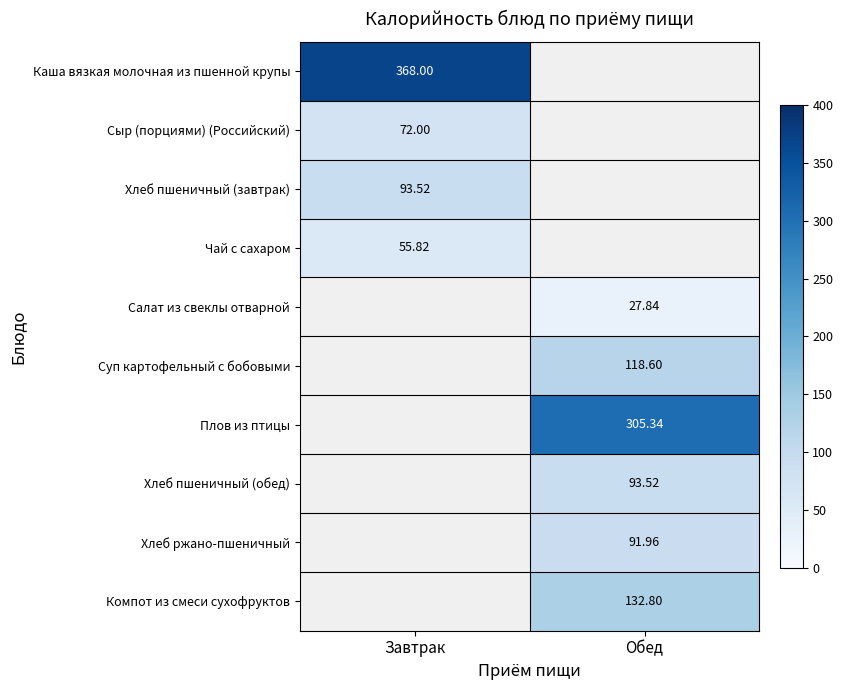

At which label does Салат из свеклы отварной reach its peak?

Завтрак